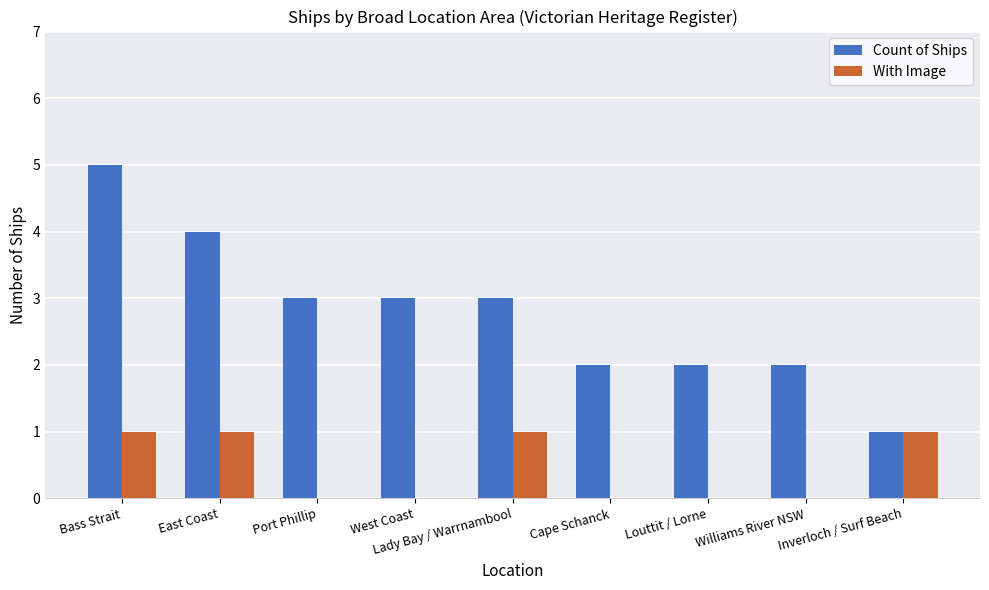

Between Port Phillip and Lady Bay / Warrnambool, which series saw the biggest shift?

With Image